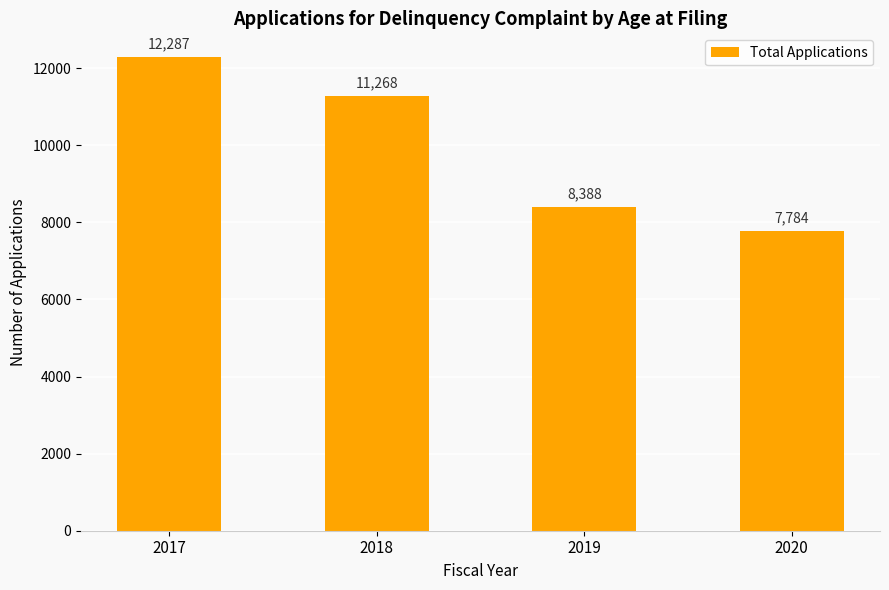

At which label is the value closest to 10035?

2018